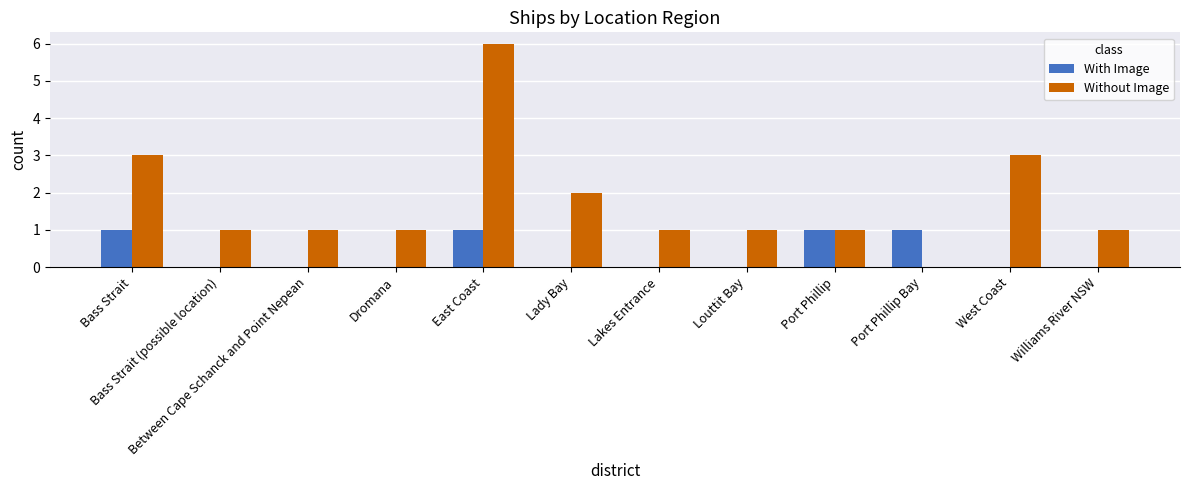

Does the chart contain stacked bars?

No